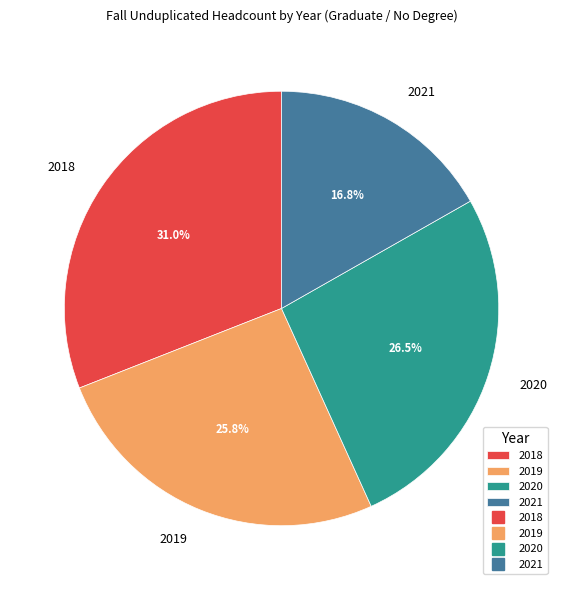

How many segments does this pie chart have?

4